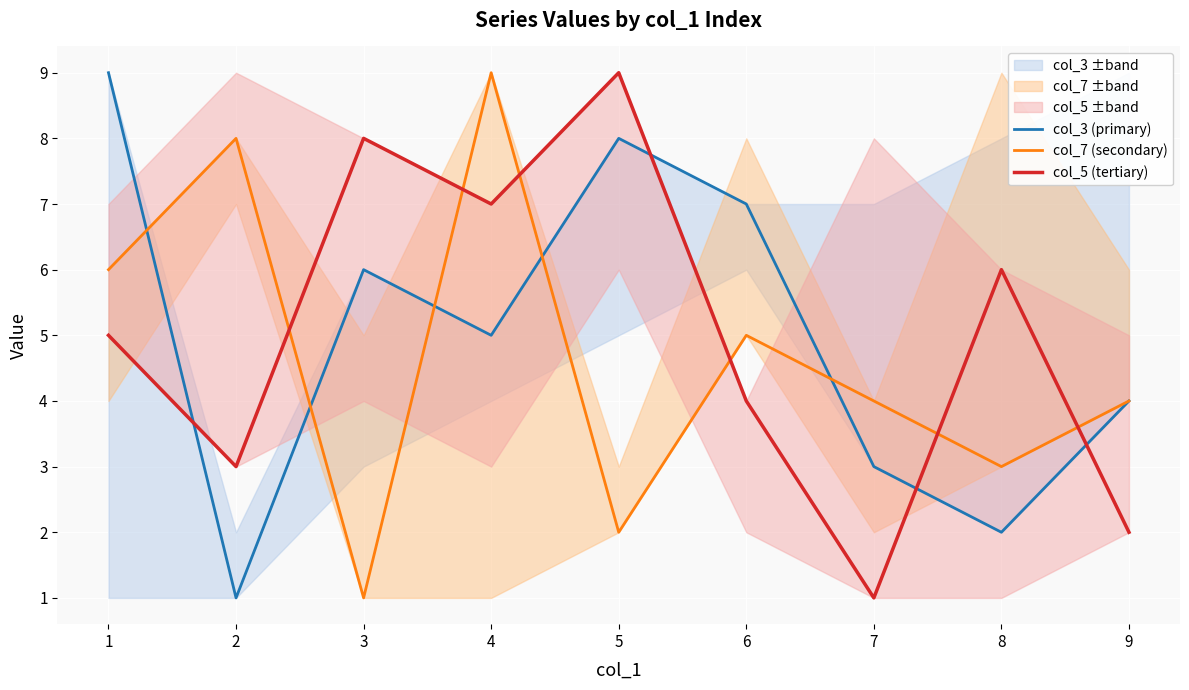

Reading left to right, what are all the values shown in this chart?

col_3 (primary): 1=9	2=1	3=6	4=5	5=8	6=7	7=3	8=2	9=4
col_7 (secondary): 1=6	2=8	3=1	4=9	5=2	6=5	7=4	8=3	9=4
col_5 (tertiary): 1=5	2=3	3=8	4=7	5=9	6=4	7=1	8=6	9=2